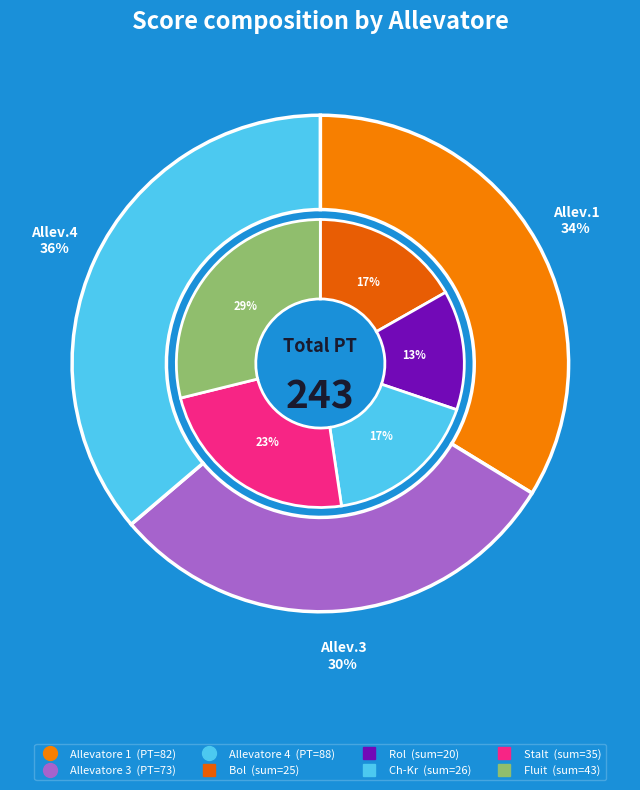

How many segments does this pie chart have?

6